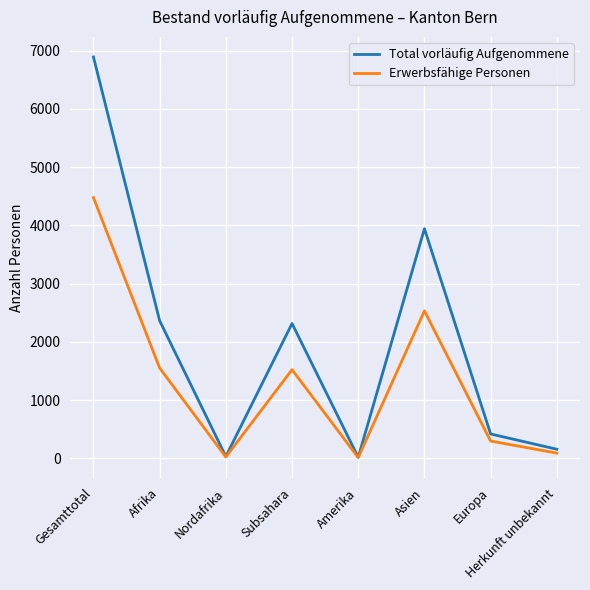

At which label does Total vorläufig Aufgenommene reach its peak?

Gesamttotal